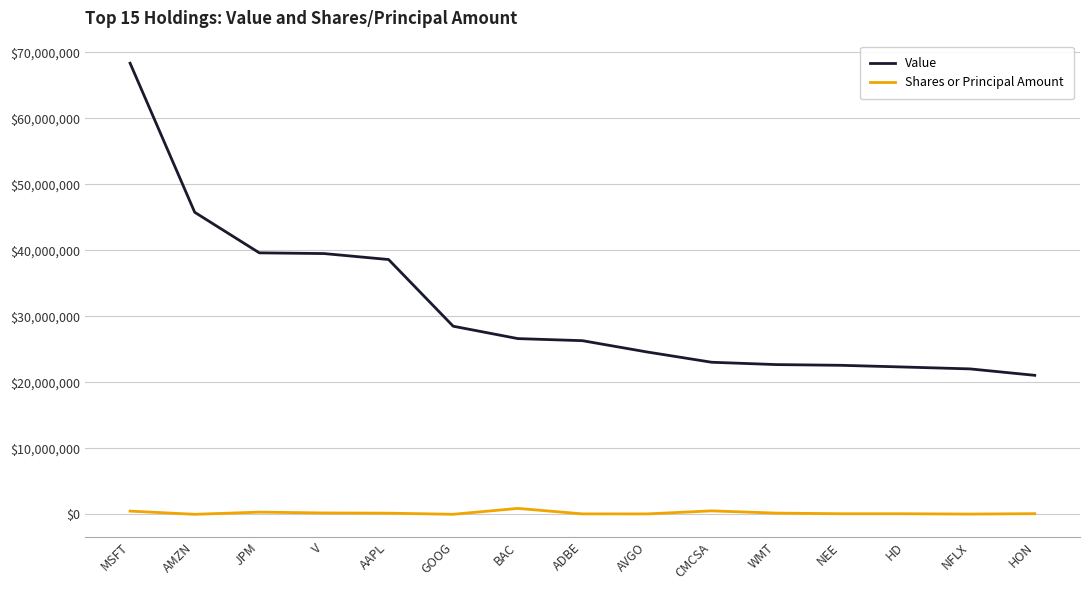

True or false: Value and Shares or Principal Amount intersect in this chart.

False